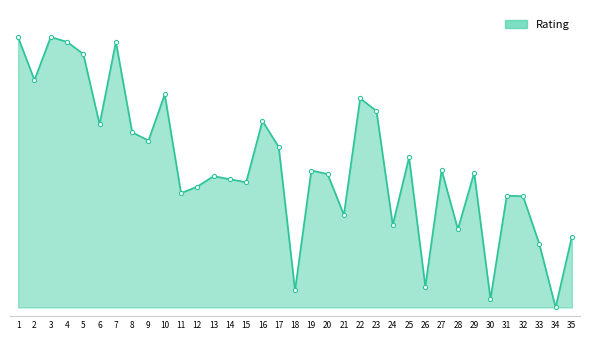

List the labels in order of value, smallest first.

34, 30, 18, 26, 33, 35, 28, 24, 21, 32, 31, 11, 12, 15, 14, 13, 20, 29, 19, 27, 25, 17, 9, 8, 6, 16, 23, 22, 10, 2, 5, 4, 7, 1, 3